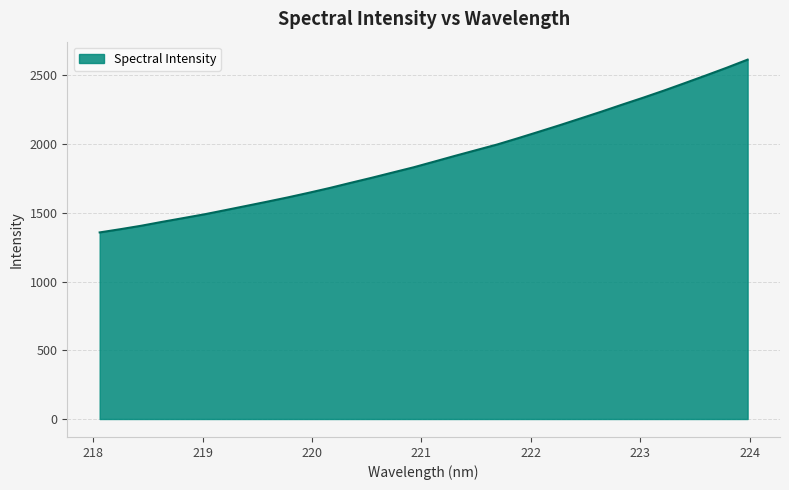

What is the minimum value shown in the chart?

1357.2